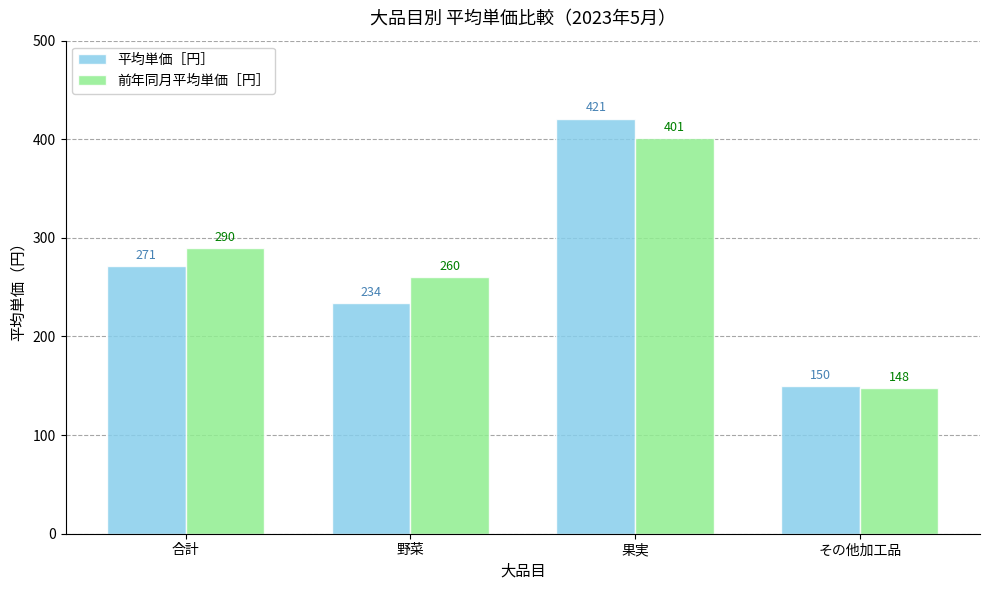

Reading left to right, list all the values displayed in this chart.

平均単価［円］: 合計=271	野菜=234	果実=421	その他加工品=150
前年同月平均単価［円］: 合計=290	野菜=260	果実=401	その他加工品=148